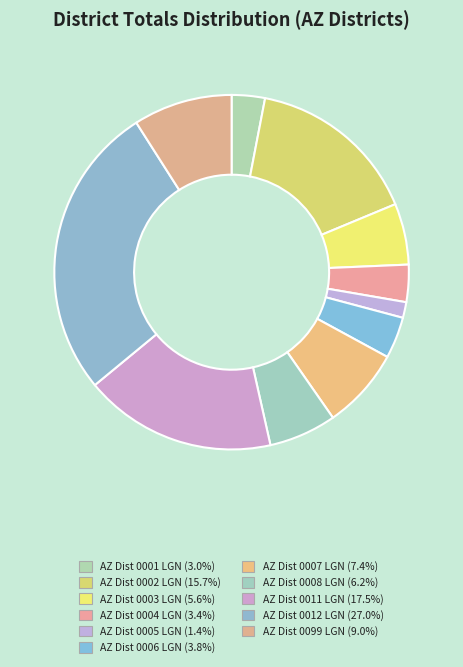

Count the number of slices in the pie.

11